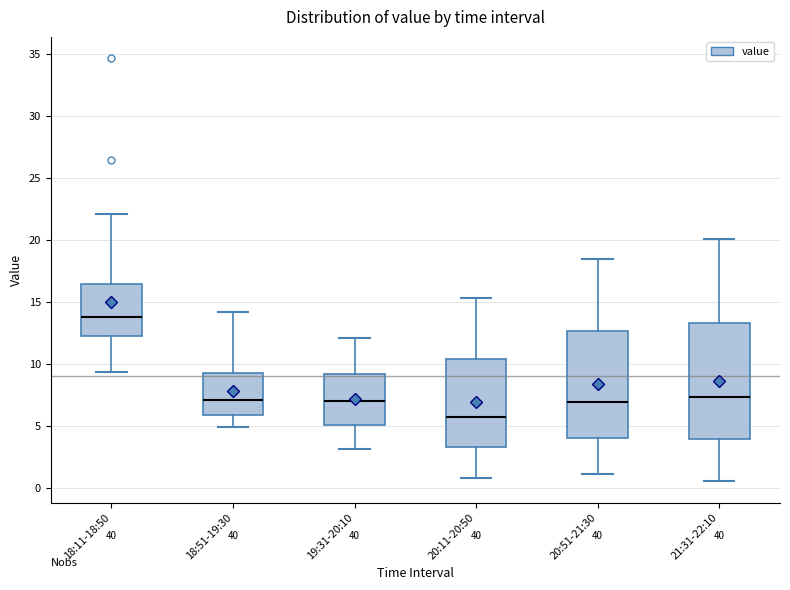

Reading left to right, read every box against the y-axis: the position of its median line, the range the box covers, and the ends of its whiskers. The values are not printed on the chart, so give them approximately, as read against the axis.

18:11-18:50: median 14.0, box 12.5 to 16.5, whiskers 9.5 to 22.0
18:51-19:30: median 7.0, box 6.0 to 9.5, whiskers 5.0 to 14.0
19:31-20:10: median 7.0, box 5.0 to 9.0, whiskers 3.0 to 12.0
20:11-20:50: median 5.5, box 3.5 to 10.5, whiskers 1.0 to 15.5
20:51-21:30: median 7.0, box 4.0 to 12.5, whiskers 1.0 to 18.5
21:31-22:10: median 7.5, box 4.0 to 13.5, whiskers 0.5 to 20.0